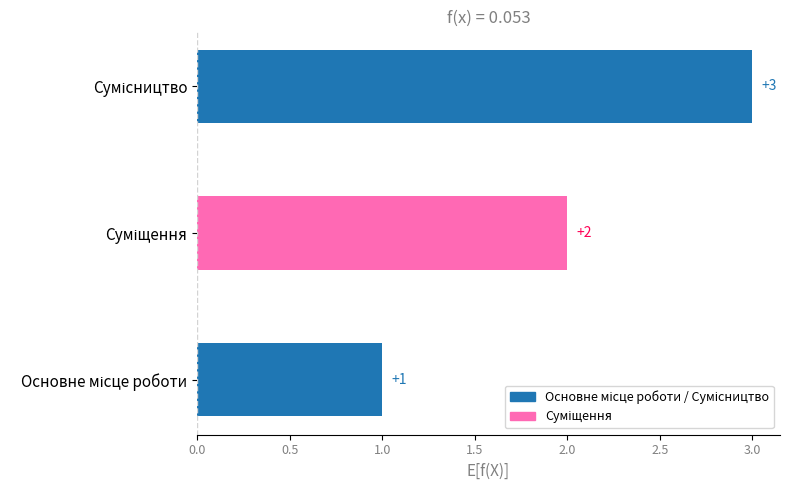

Count the values in the range 1 to 3.

3